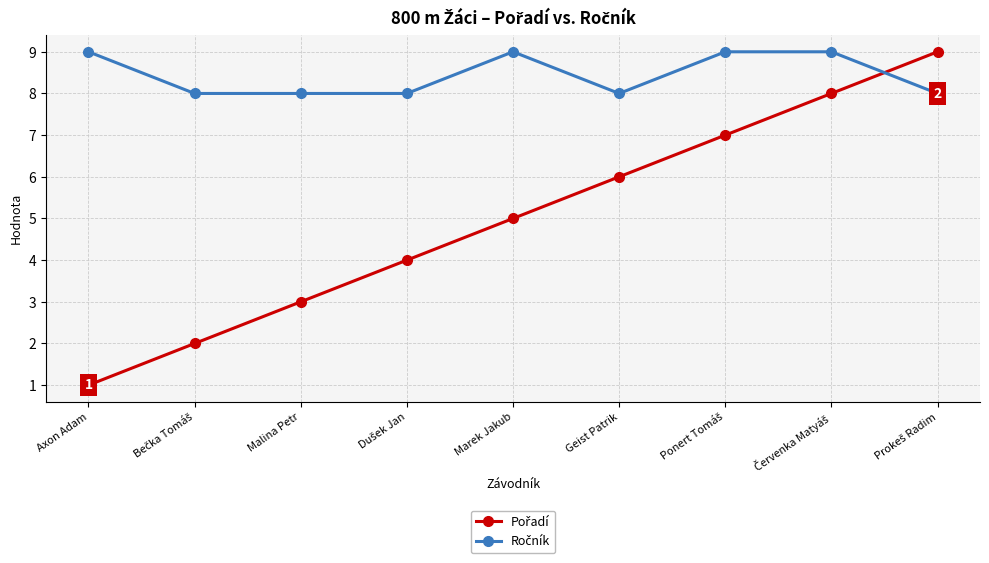

What is the label of the 5th point from the left?

Marek Jakub